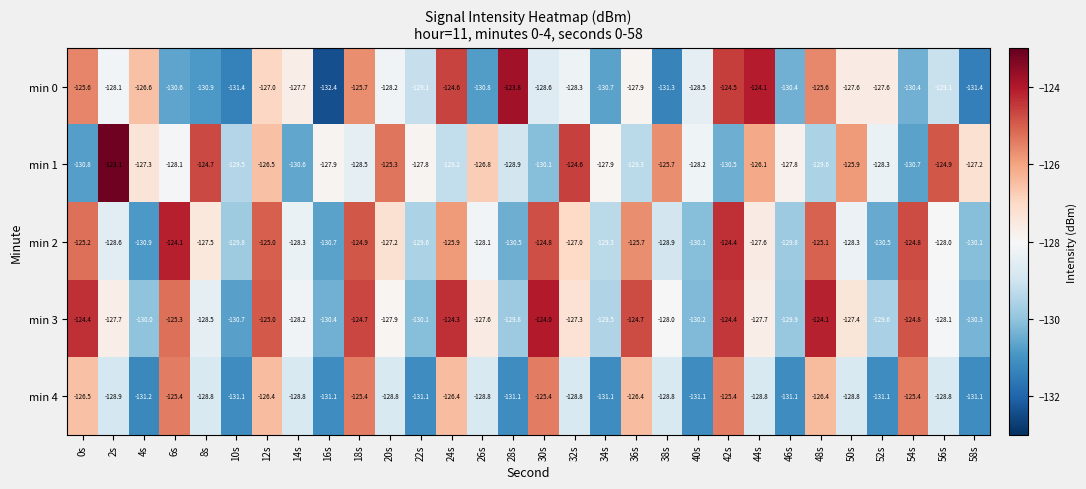

What is the difference between the maximum and minimum values in the min 0 series?

8.6